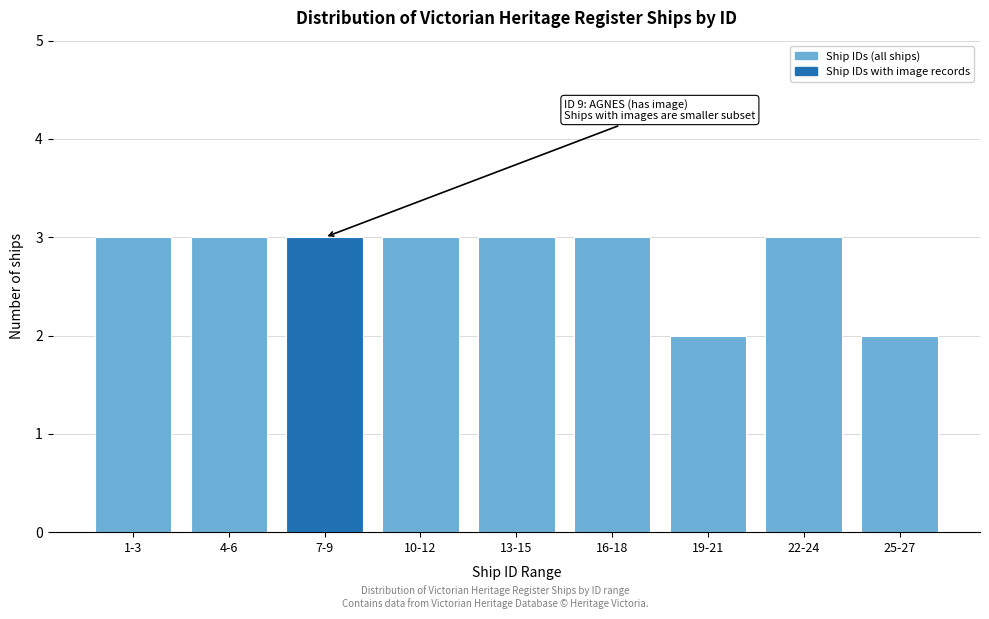

Reading left to right, what are all the values shown in this chart?

3	3	3	3	3	3	2	3	2